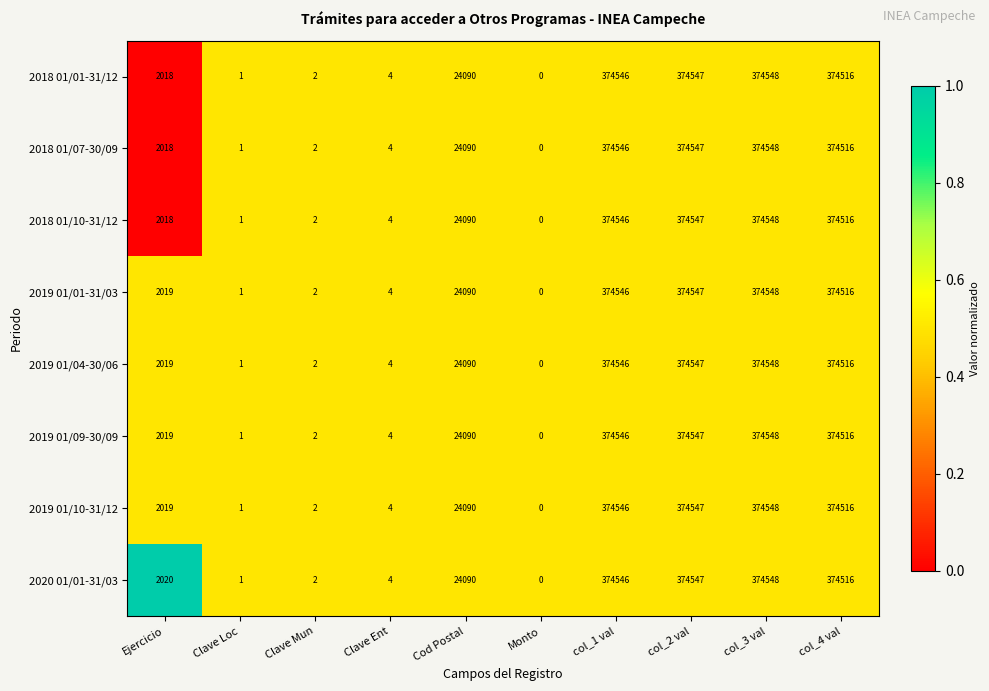

Is the value of 2020 01/01-31/03 at col_3 val greater than the value of 2019 01/04-30/06 at Clave Mun?

Yes